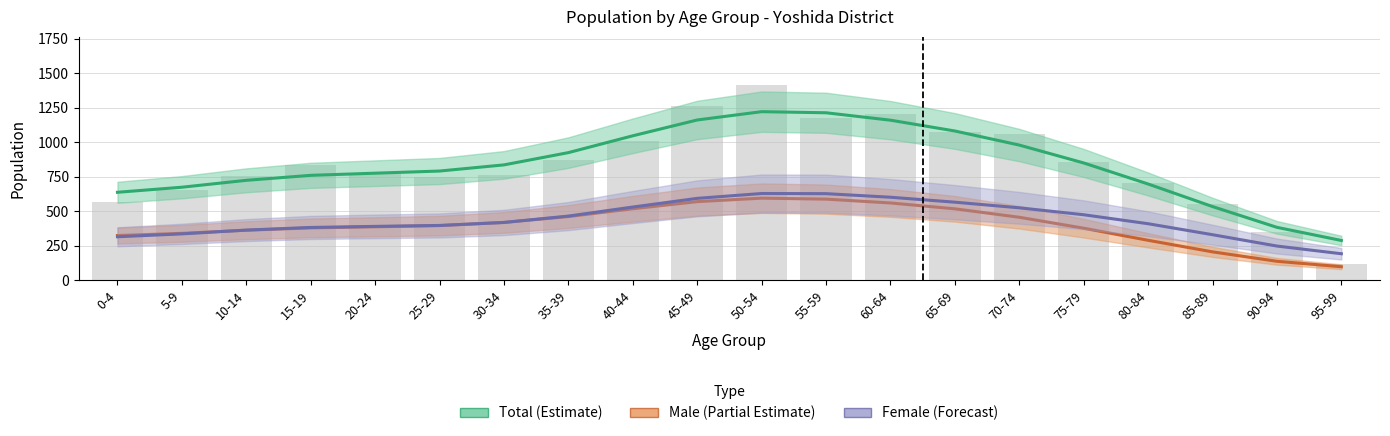

How many groups of bars are there?

20